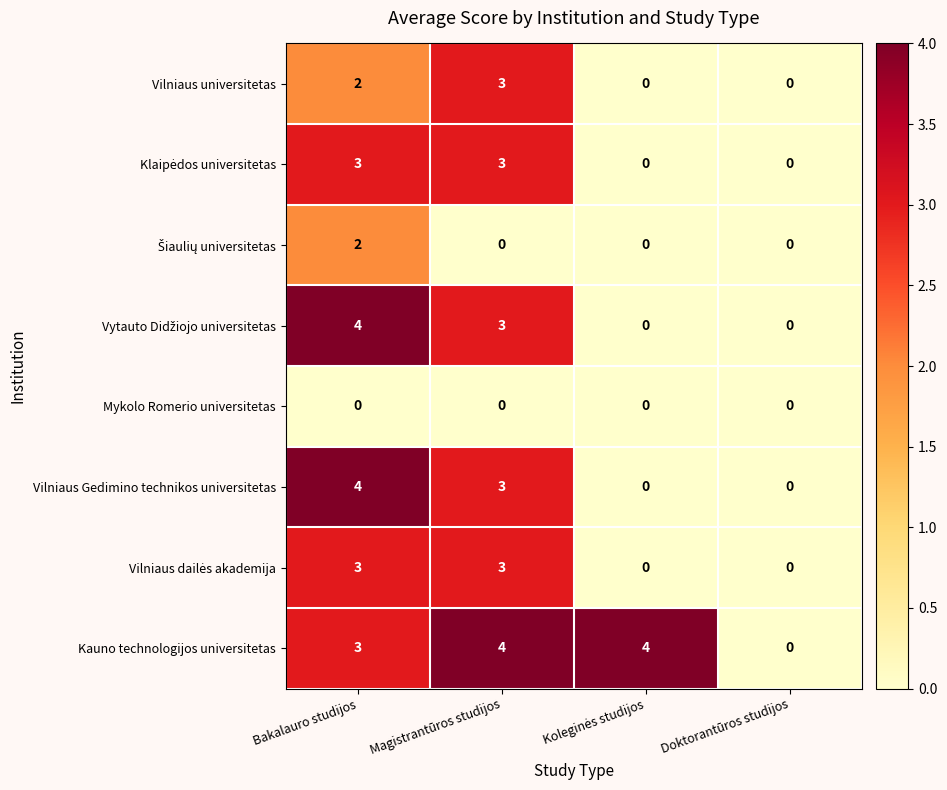

Which series changed the most between Magistrantūros studijos and Doktorantūros studijos?

Kauno technologijos universitetas